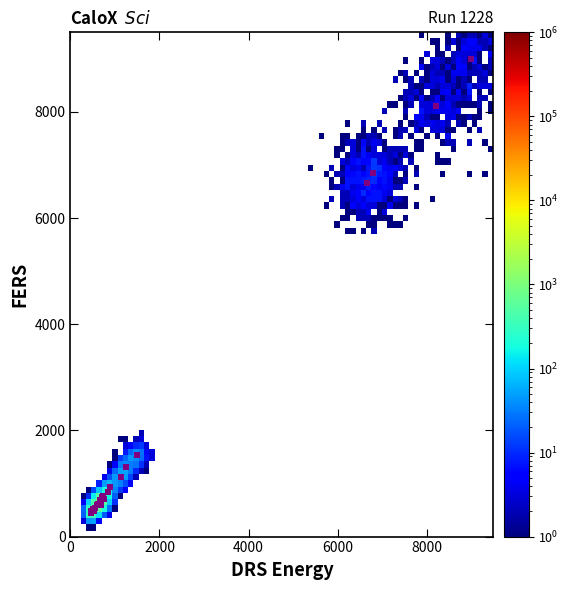

What Y value in the scatter plot is closest to 4721?

6658.2